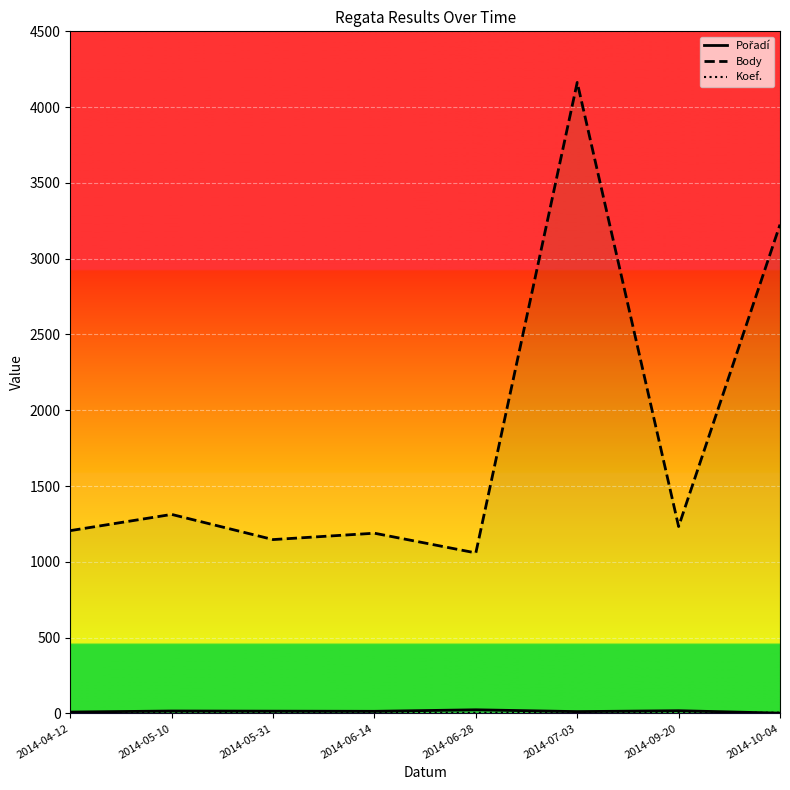

What is the sum of the Body values at 2014-07-03 and 2014-09-20?

5396